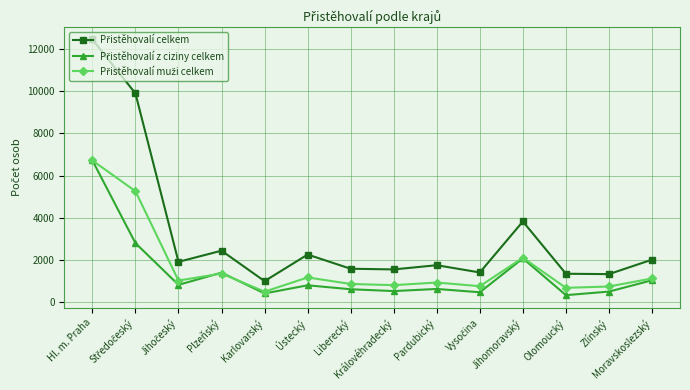

At which category is the sum across all series the highest?

Hl. m. Praha